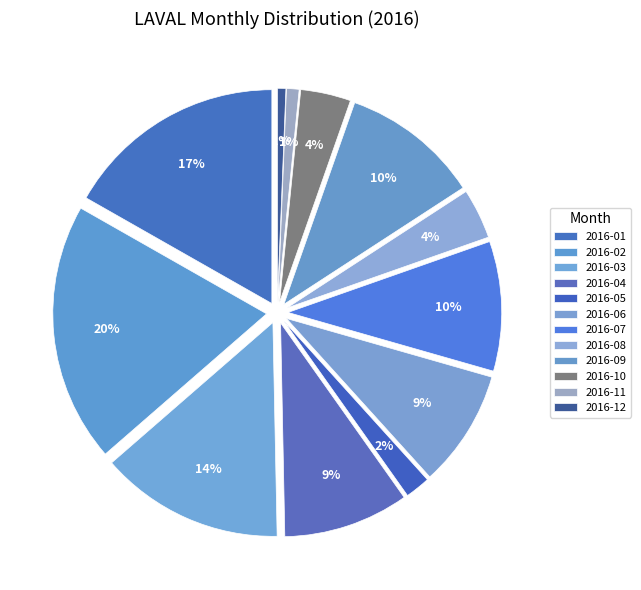

What is the largest slice in the pie chart?

2016-02